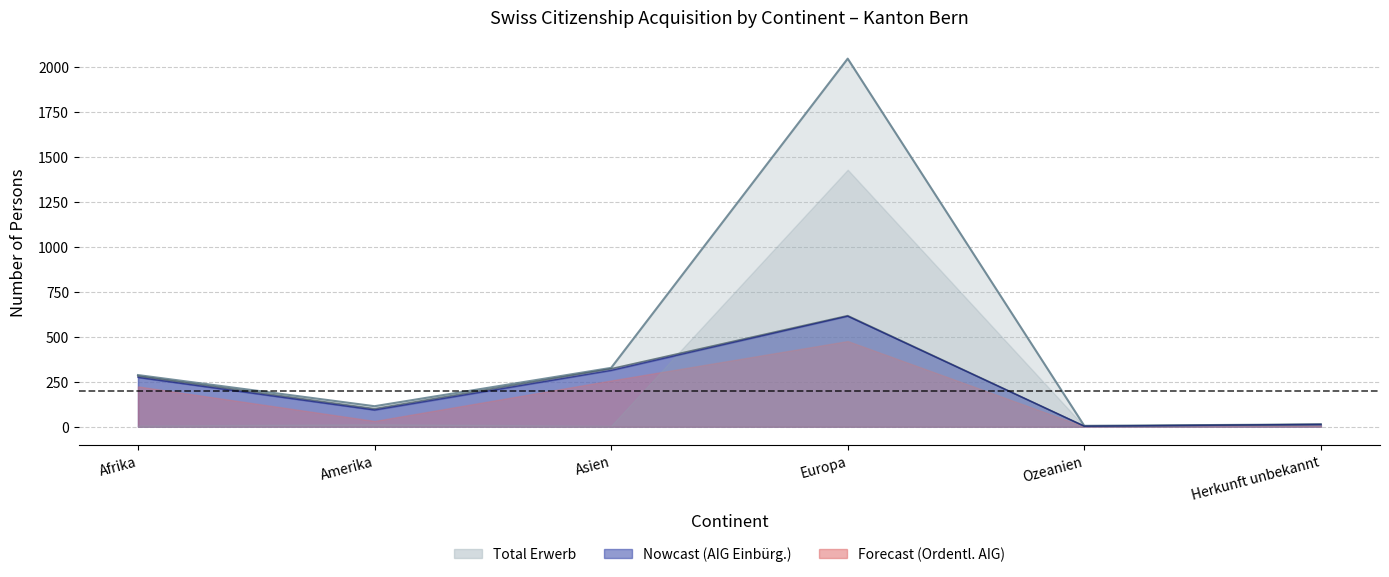

Reading right to left, list all the values displayed in this chart.

Total Einbürgerungen (AIG): 13	3	614	313	93	274
Total AIG/VZAE: 13	3	617	322	100	281
Total FZA/VEP: 13	5	2045	327	114	287